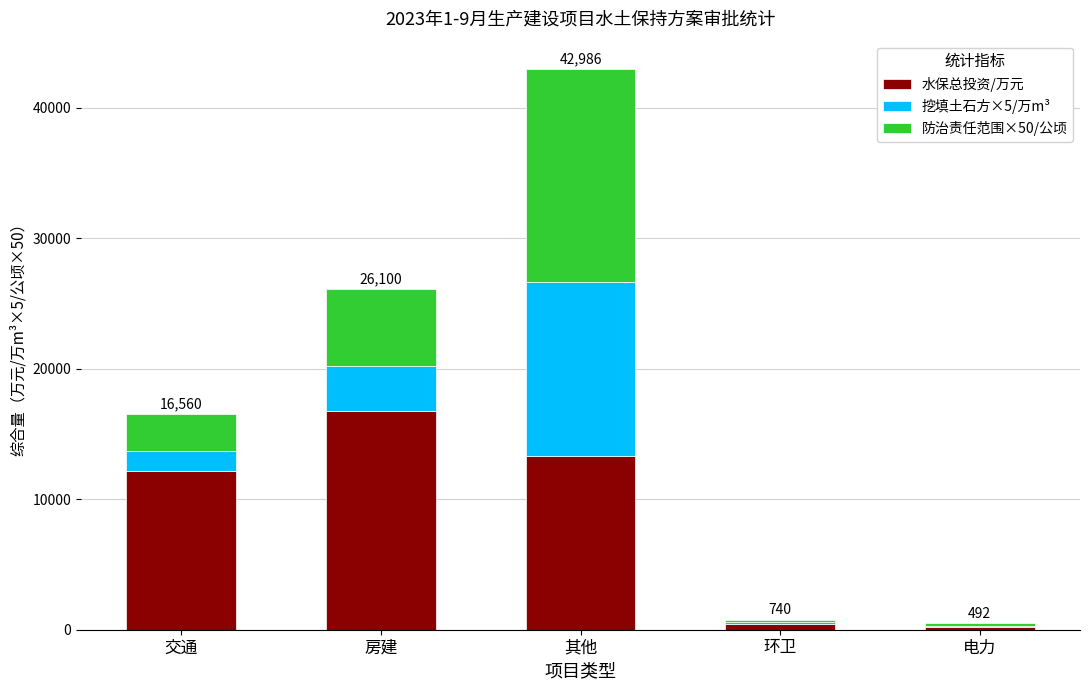

Read the 水保总投资/万元 value at 交通.

12195.0